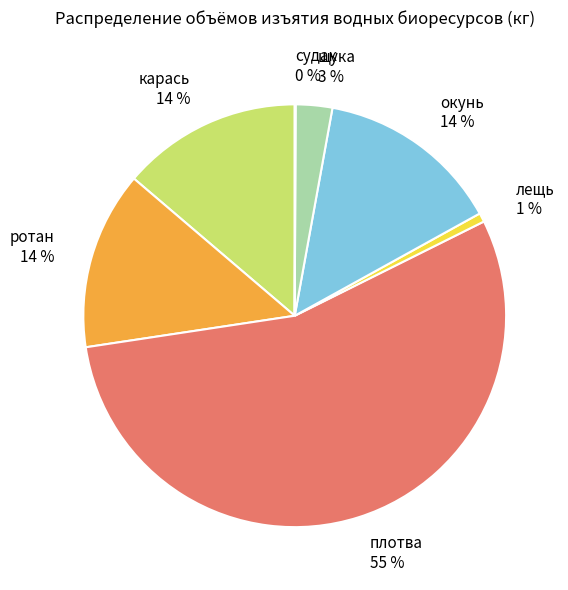

To the nearest percent, what is the difference between the окунь 14 % and щука 3 % slice percentages?

11%